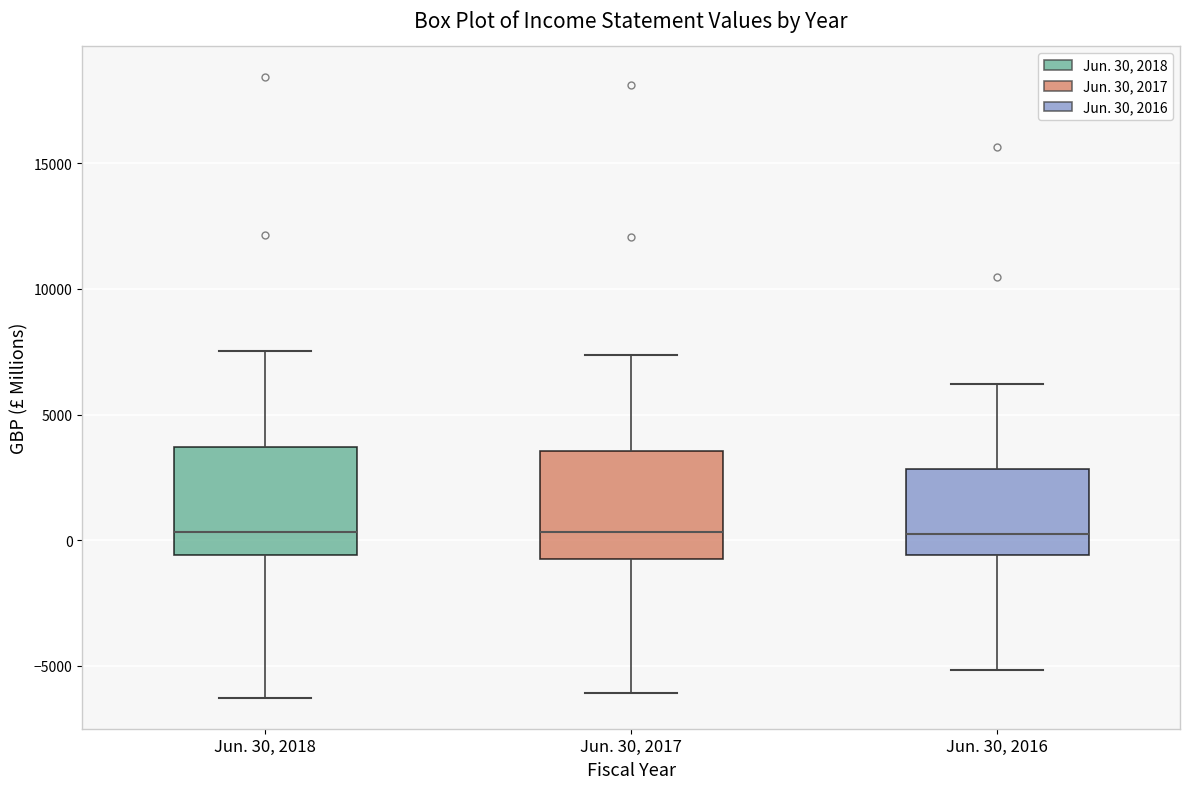

Reading left to right, read every box against the y-axis: the position of its median line, the range the box covers, and the ends of its whiskers. The values are not printed on the chart, so give them approximately, as read against the axis.

Jun. 30, 2018: median 500, box -500 to 3500, whiskers -6500 to 7500
Jun. 30, 2017: median 500, box -500 to 3500, whiskers -6000 to 7500
Jun. 30, 2016: median 500, box -500 to 3000, whiskers -5000 to 6000